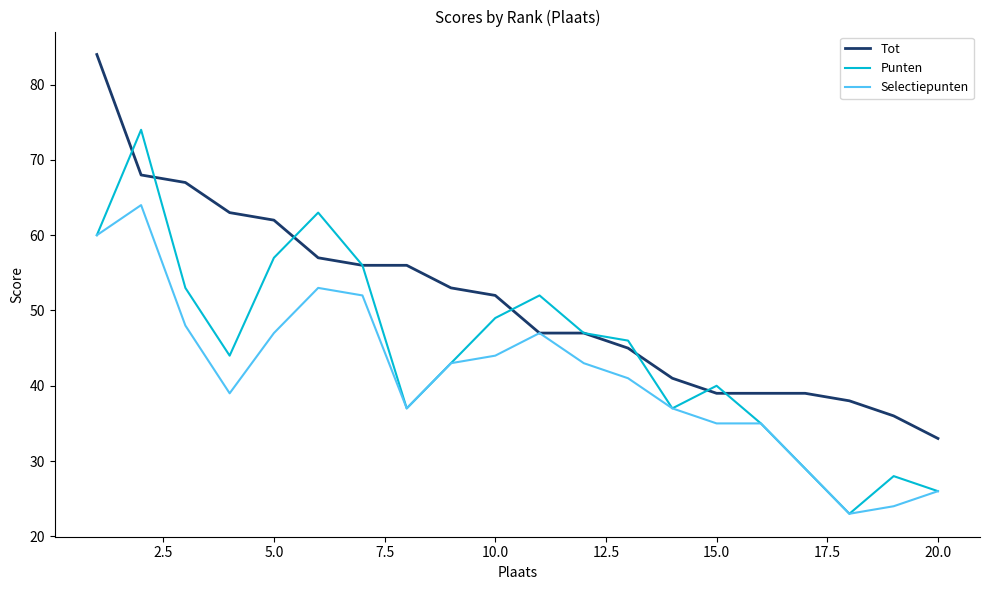

What is the maximum value for Tot?

84